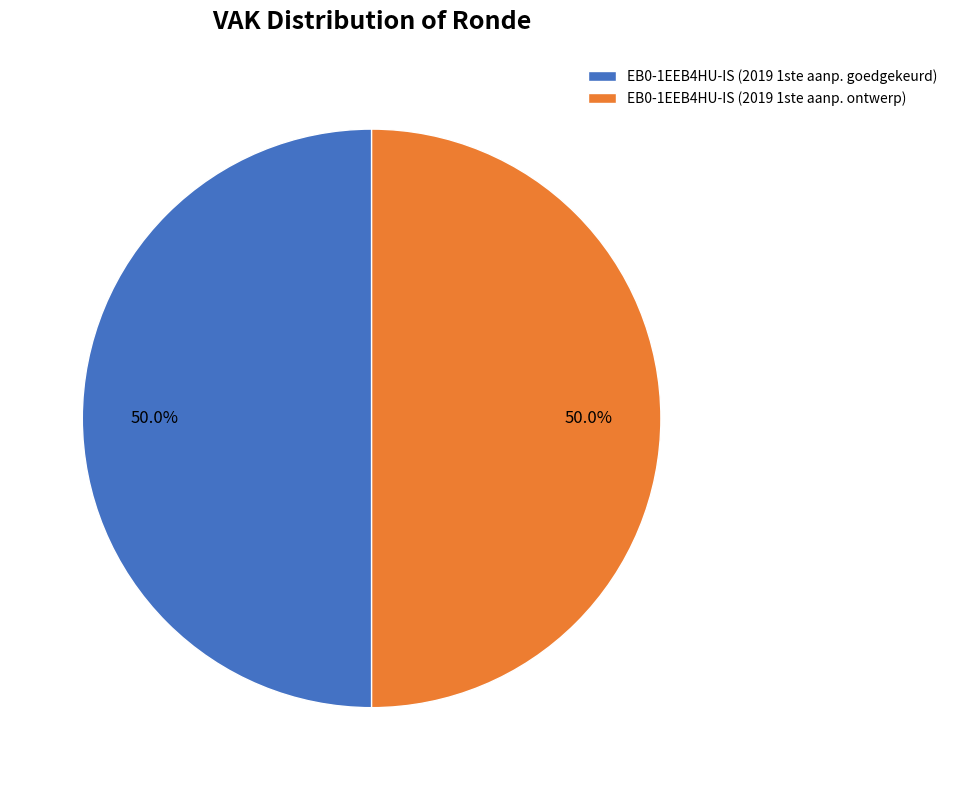

What portion of the pie excludes EB0-1EEB4HU-IS (2019 1ste aanp. goedgekeurd)?

50.0%